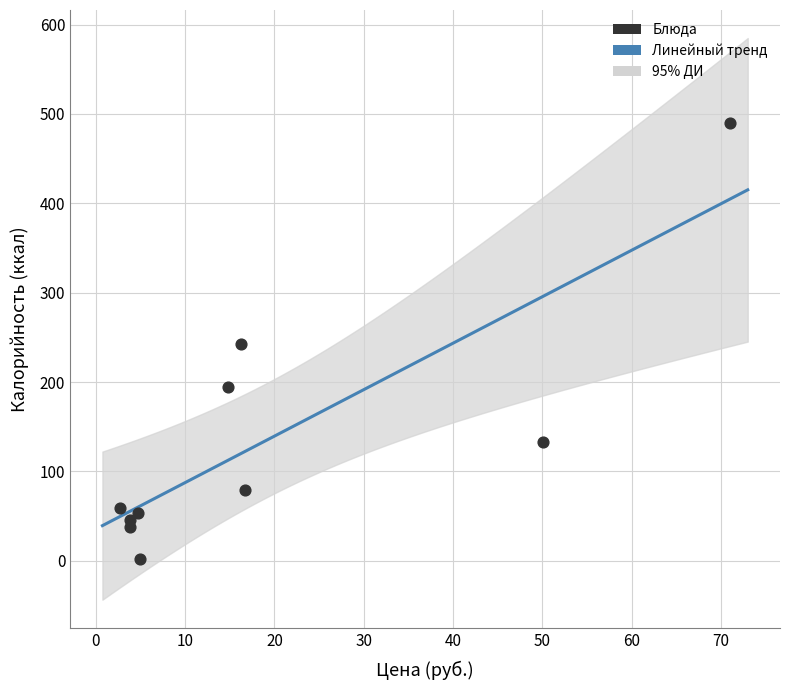

What is the average Y value?

133.8